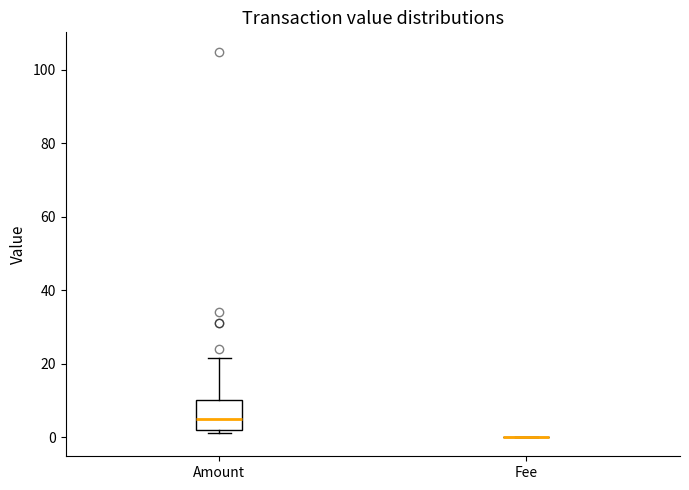

Reading left to right, transcribe this box plot: for each box, give where its median line is, the range the box spans, and where its two whiskers end, as read against the y-axis. The values are not printed on the chart, so give them approximately, as read against the axis.

Amount: median 6, box 2 to 10, whiskers 2 (just below the box's lower edge) to 22
Fee: box collapsed to a line at 0, whiskers 0 to 0